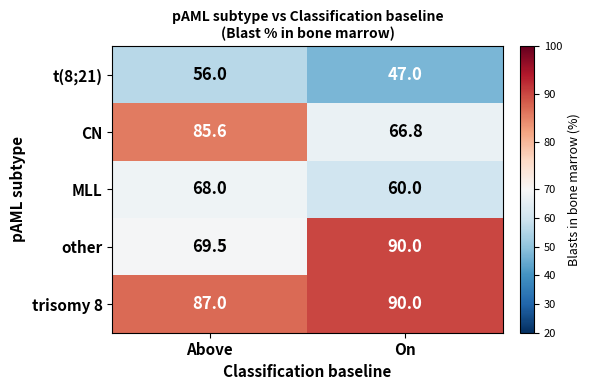

What is the difference between the maximum and minimum values in the trisomy 8 series?

3.0